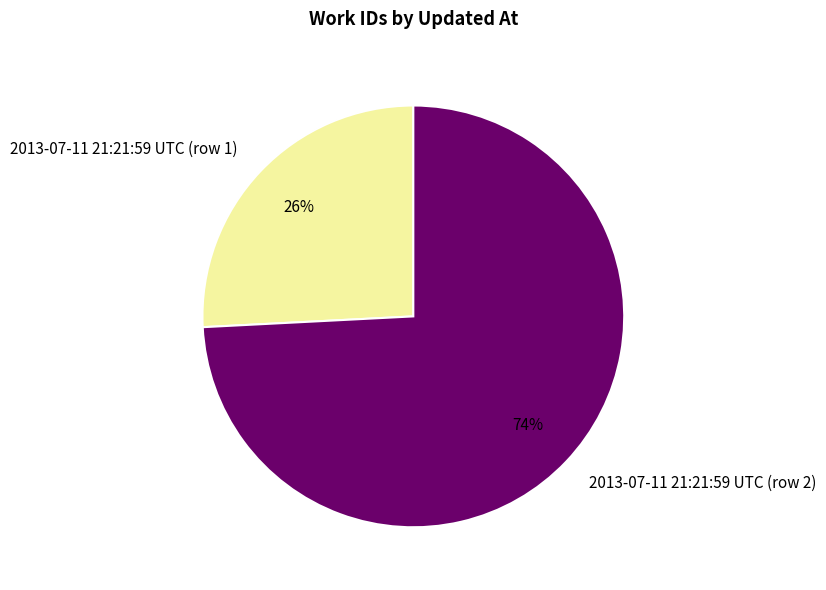

True or false: 2013-07-11 21:21:59 UTC (row 2) accounts for 74% of the total.

True